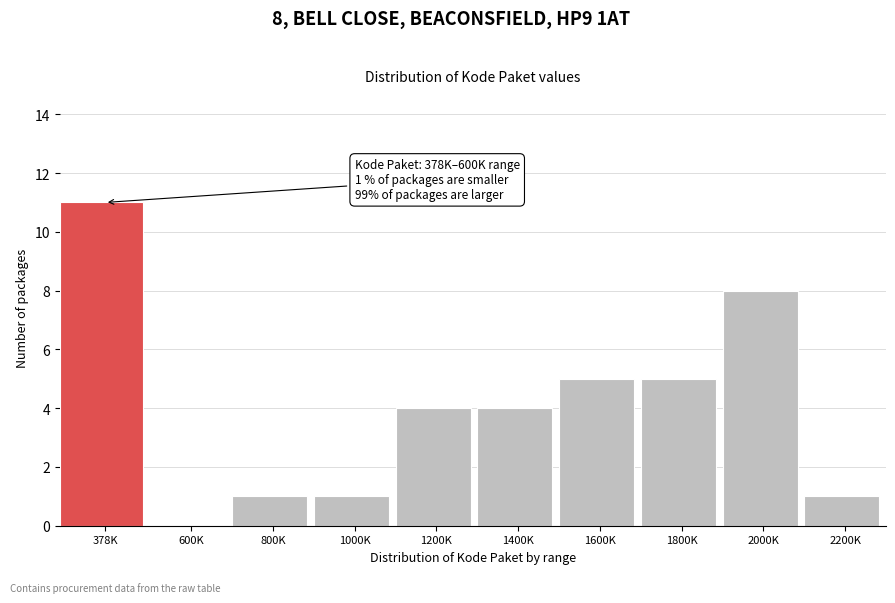

Reading left to right, extract all data points from this chart.

378K=11	600K=0	800K=1	1000K=1	1200K=4	1400K=4	1600K=5	1800K=5	2000K=8	2200K=1